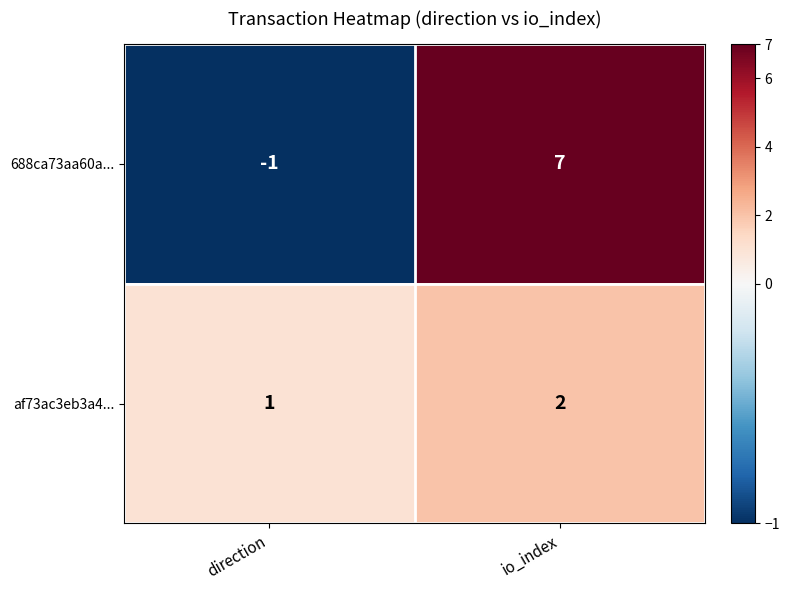

Is it true that af73ac3eb3a4... equals 2 at io_index?

True